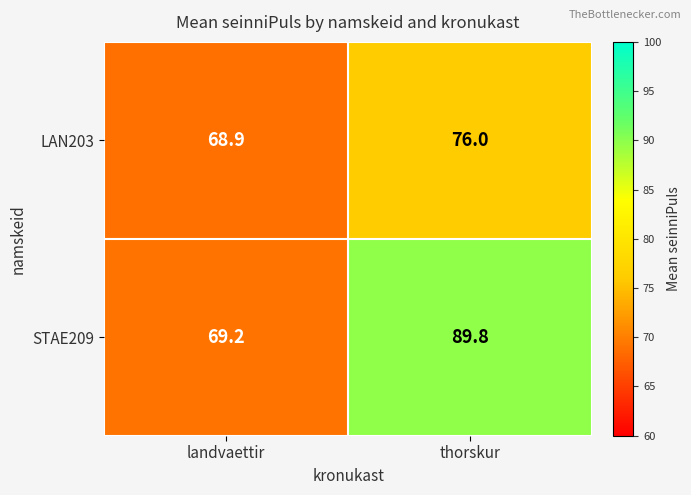

At thorskur, list the series in order from smallest to largest.

LAN203, STAE209